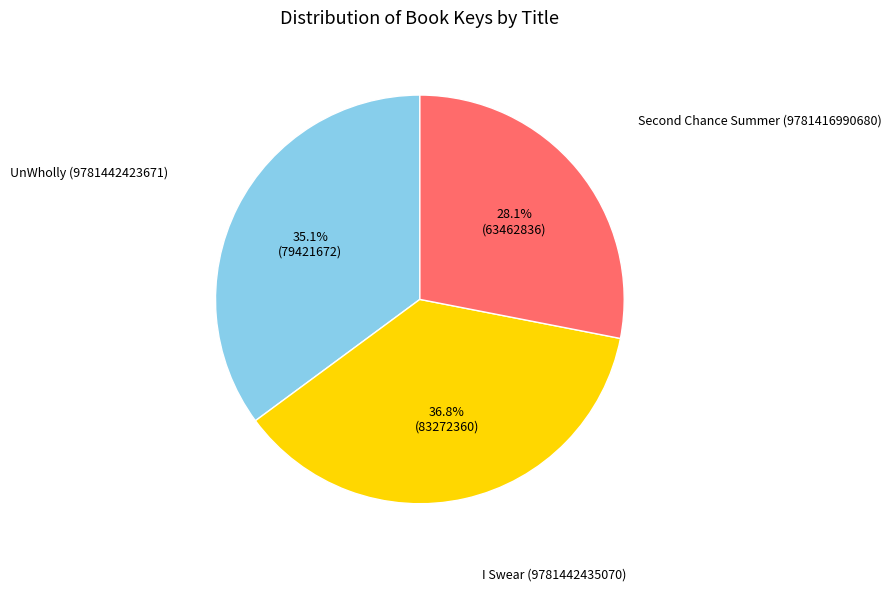

Does any single category account for the majority?

No